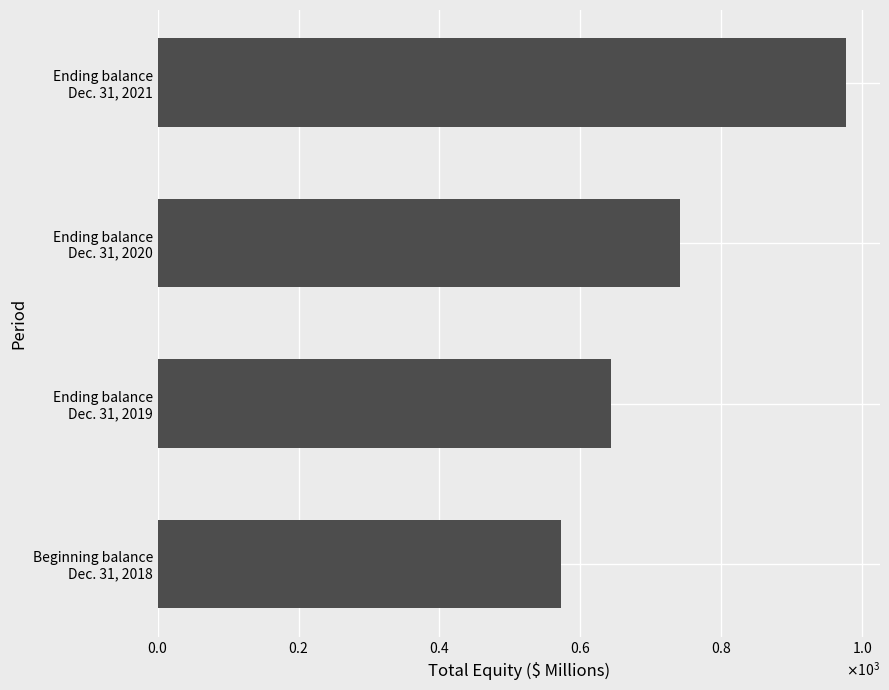

What is the difference between the maximum and minimum values?

404.2